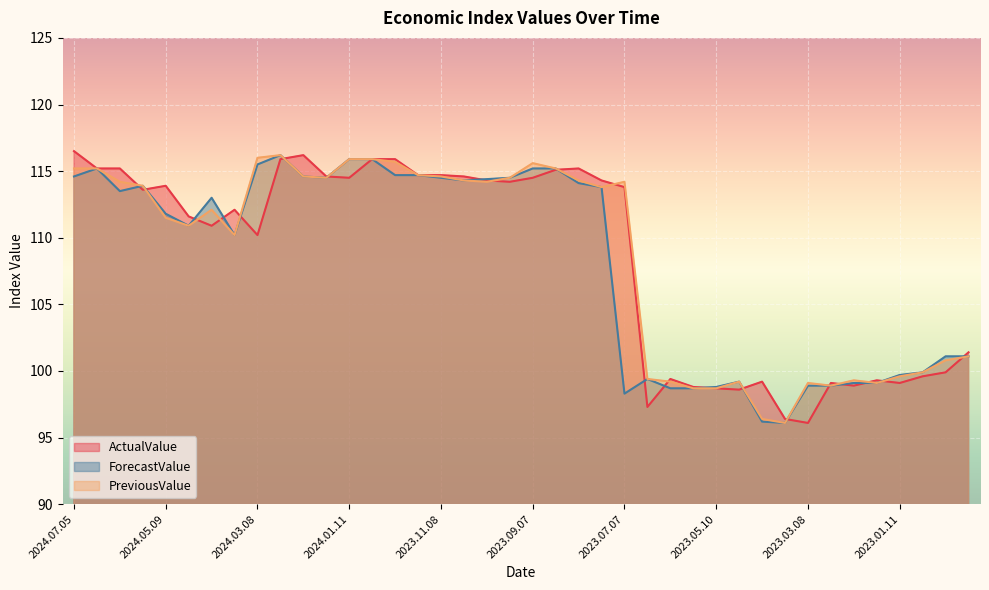

How many data points in PreviousValue are above 113?

21